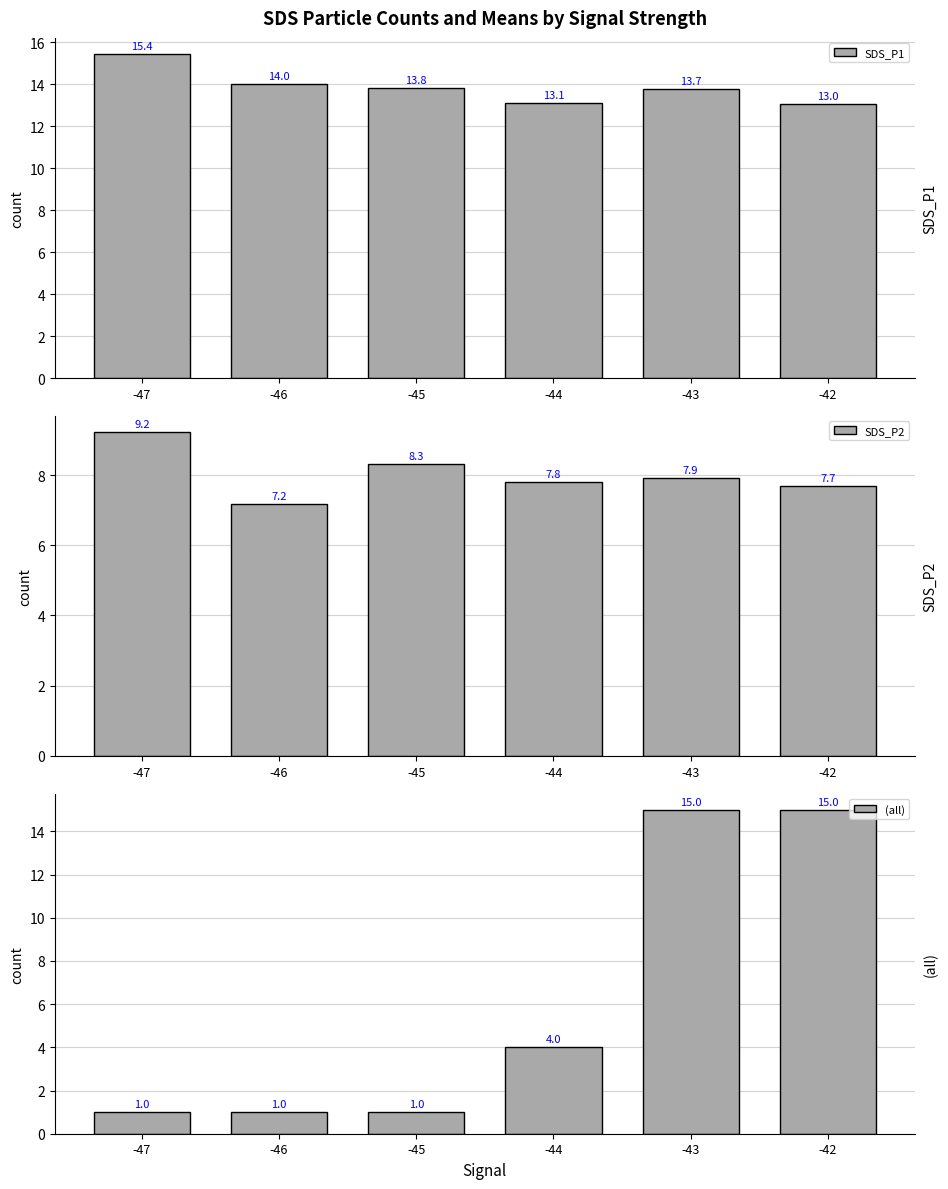

Is it true that SDS_P2 equals 3.8 at -43?

False